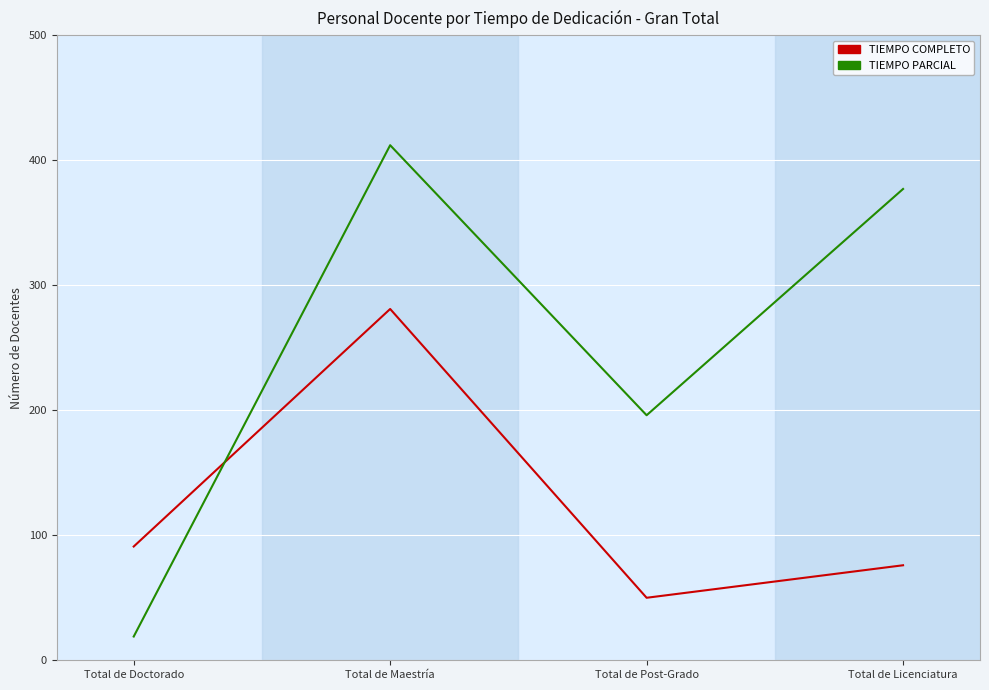

Where does the TIEMPO PARCIAL series first go above 377?

Total de Maestría